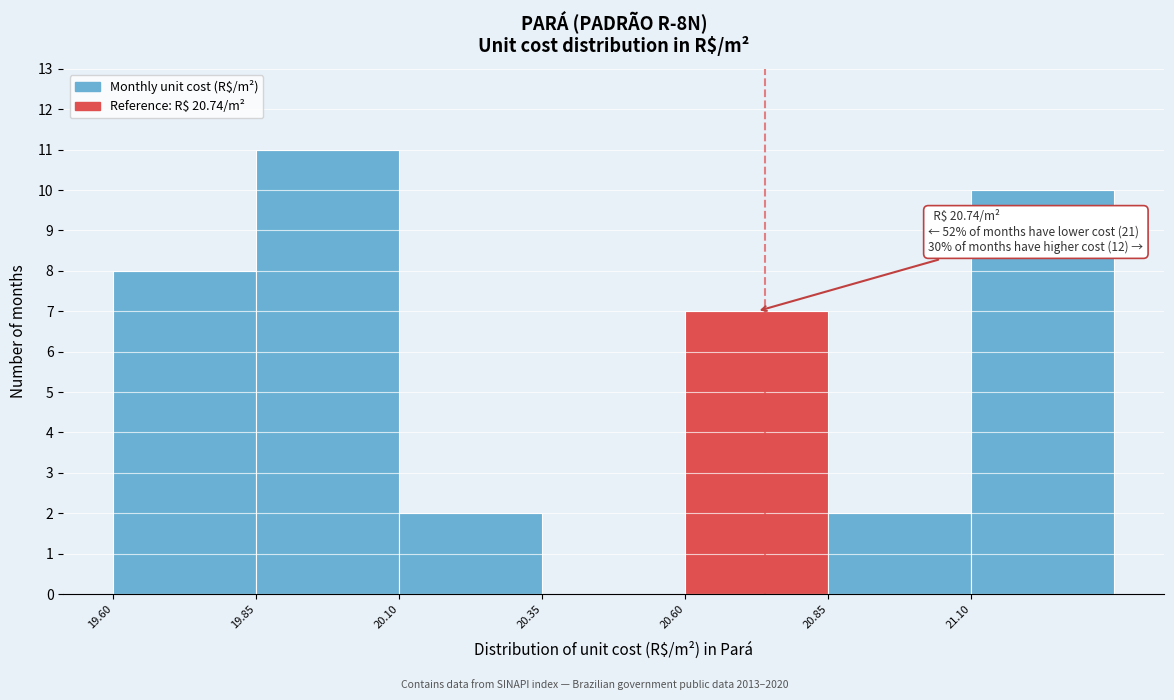

Which range on the x-axis has the tallest bar?

19.85 to 20.10